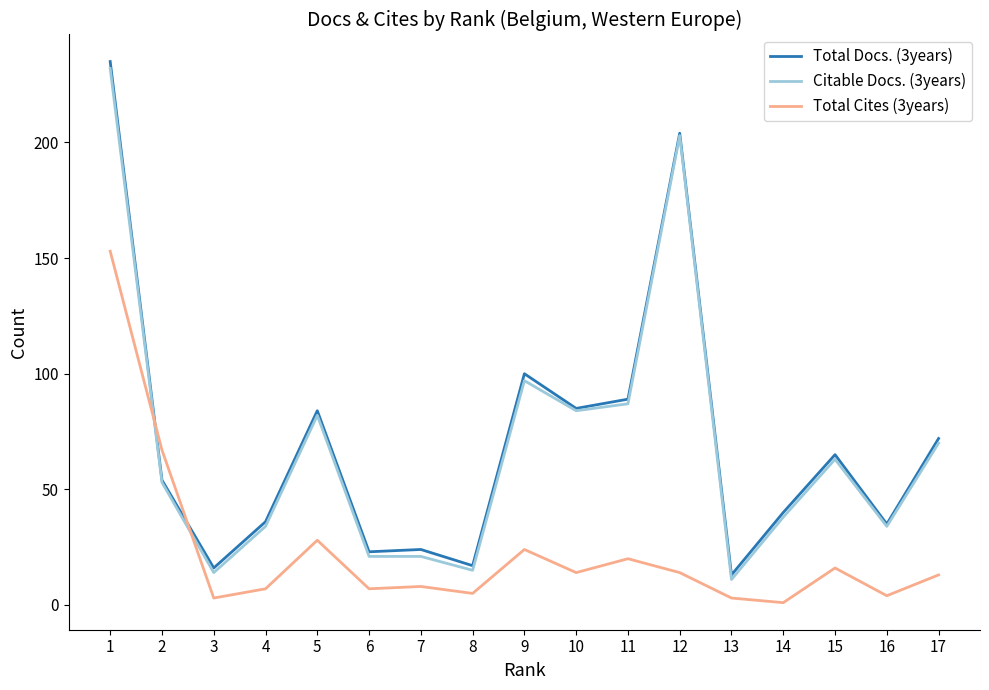

What is the sum of the Total Cites (3years) values at 12 and 2?

81